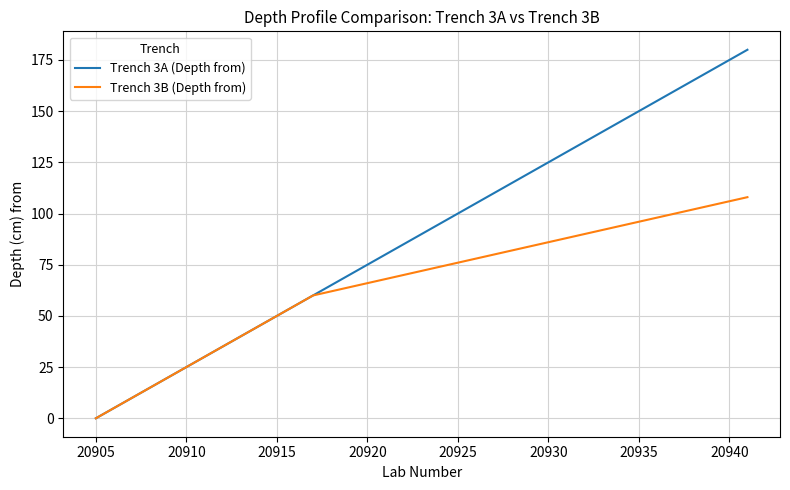

Rank the series by their average value, from lowest to highest.

Trench 3B (Depth from), Trench 3A (Depth from)